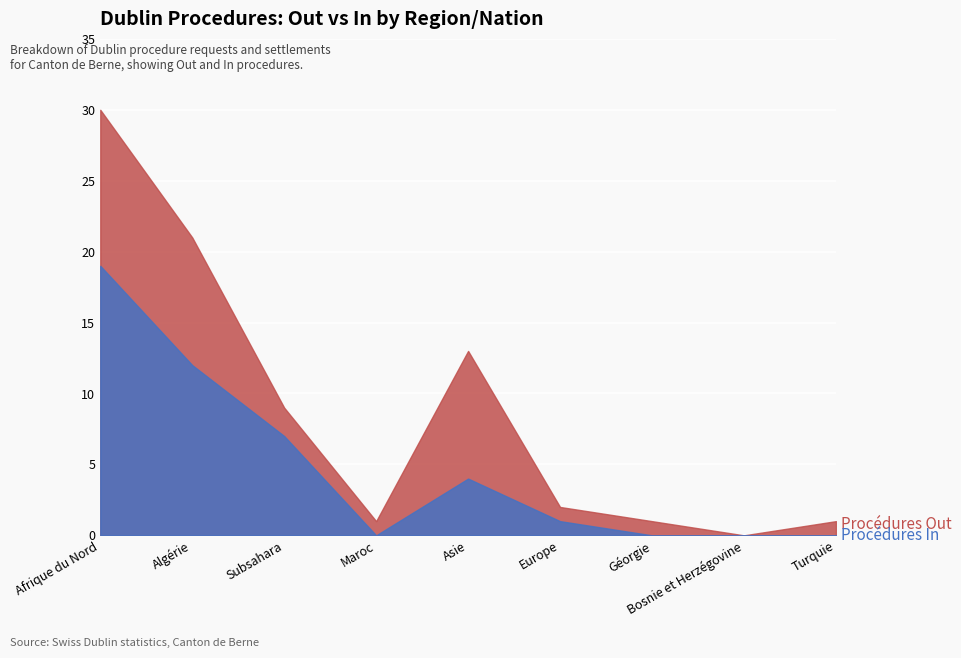

Reading left to right, transcribe all the data shown in this chart.

Procédures Out: Afrique du Nord=11	Algérie=9	Subsahara=2	Maroc=1	Asie=9	Europe=1	Géorgie=1	Bosnie et Herzégovine=0	Turquie=1
Procédures In: Afrique du Nord=19	Algérie=12	Subsahara=7	Maroc=0	Asie=4	Europe=1	Géorgie=0	Bosnie et Herzégovine=0	Turquie=0